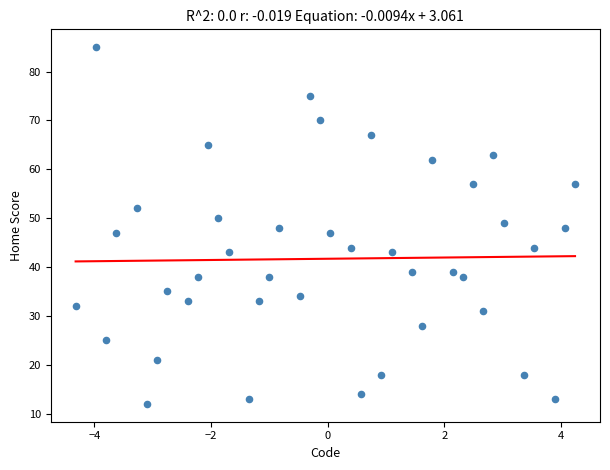

What is the range of Y values (max minus min)?

73